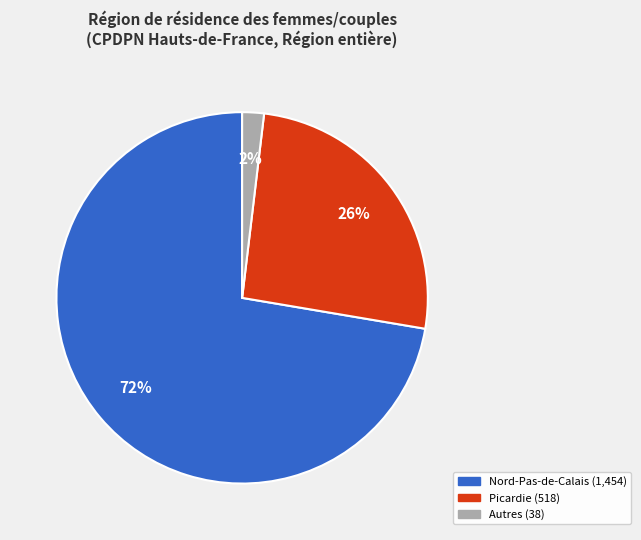

To the nearest percent, what is the average slice percentage?

33%